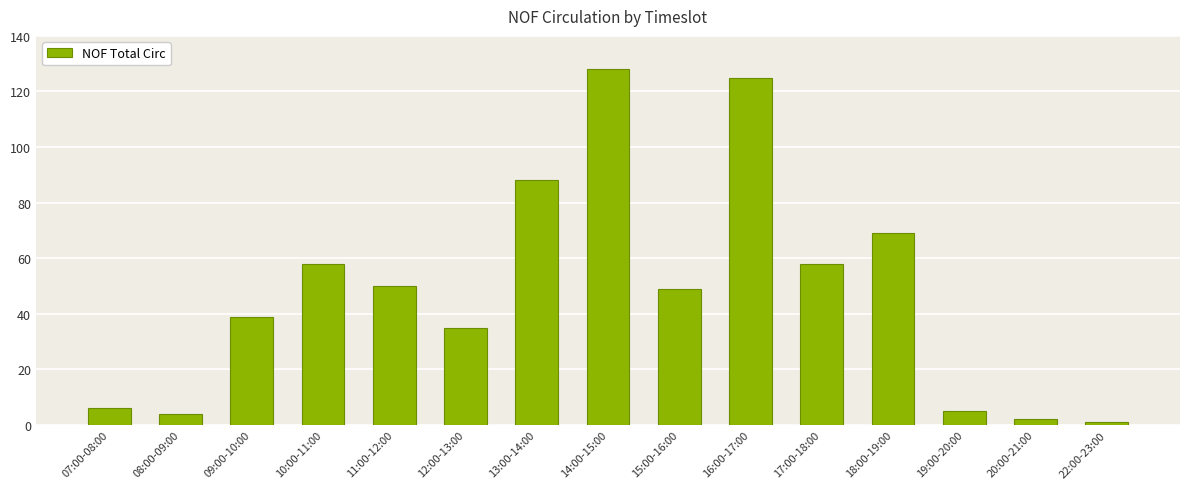

What position from the right is 17:00-18:00?

5